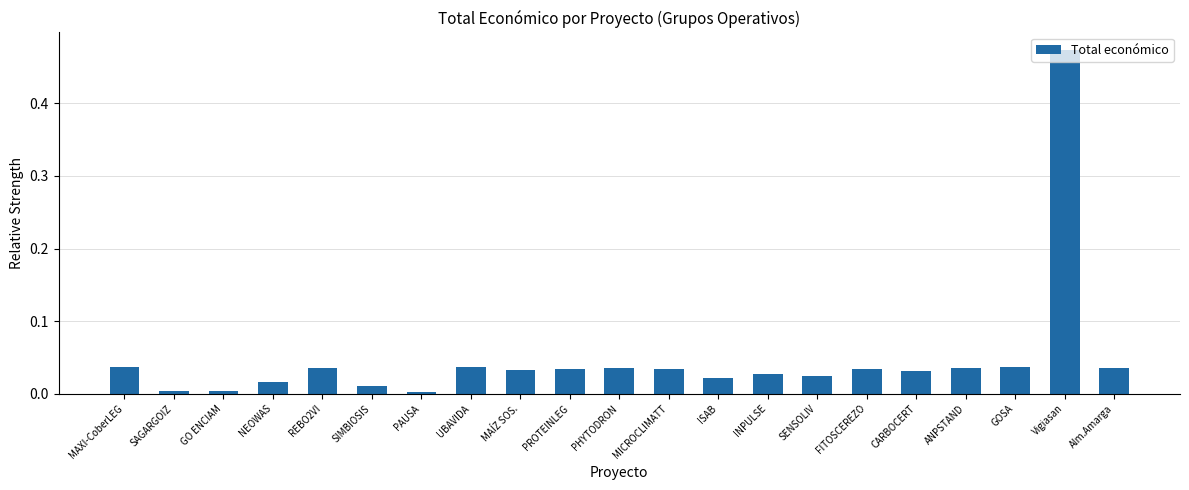

What is the label of the 18th bar from the right?

NEOWAS